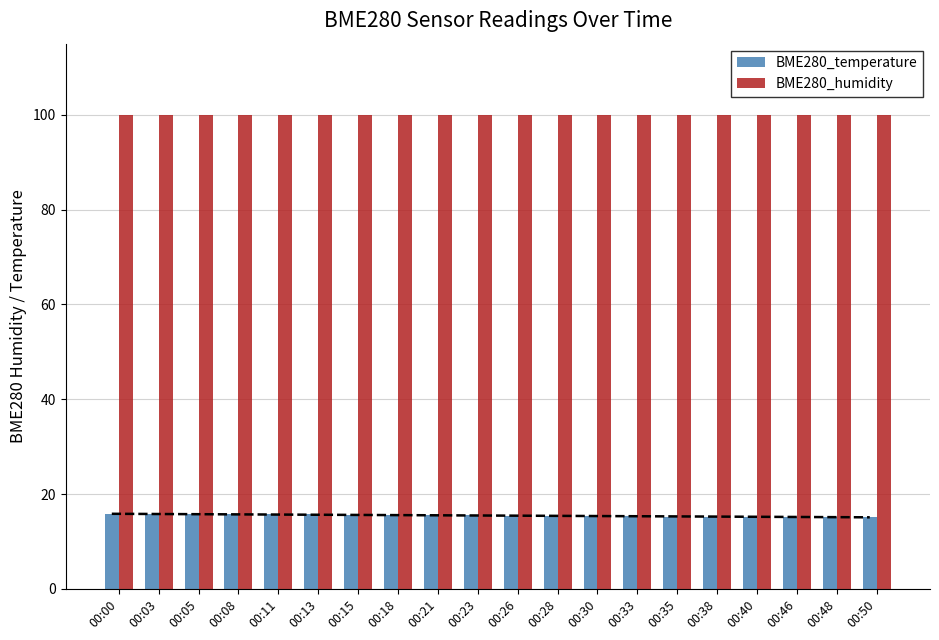

Reading right to left, list all the values displayed in this chart.

BME280_temperature: 00:50=15.2	00:48=15.2	00:46=15.1	00:40=15.2	00:38=15.2	00:35=15.3	00:33=15.3	00:30=15.3	00:28=15.3	00:26=15.4	00:23=15.5	00:21=15.7	00:18=15.7	00:15=15.7	00:13=15.7	00:11=15.7	00:08=15.7	00:05=15.7	00:03=15.7	00:00=15.8
BME280_humidity: 00:50=100.0	00:48=100.0	00:46=100.0	00:40=100.0	00:38=100.0	00:35=100.0	00:33=100.0	00:30=100.0	00:28=100.0	00:26=100.0	00:23=100.0	00:21=100.0	00:18=100.0	00:15=100.0	00:13=100.0	00:11=100.0	00:08=100.0	00:05=100.0	00:03=100.0	00:00=100.0